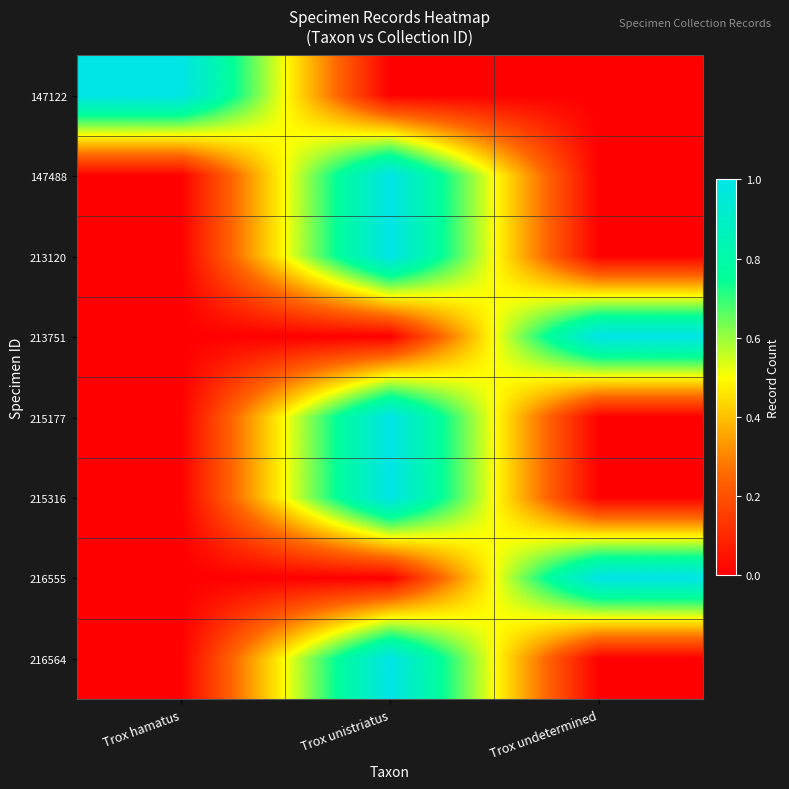

Which series changed the most between Trox hamatus and Trox undetermined?

147122